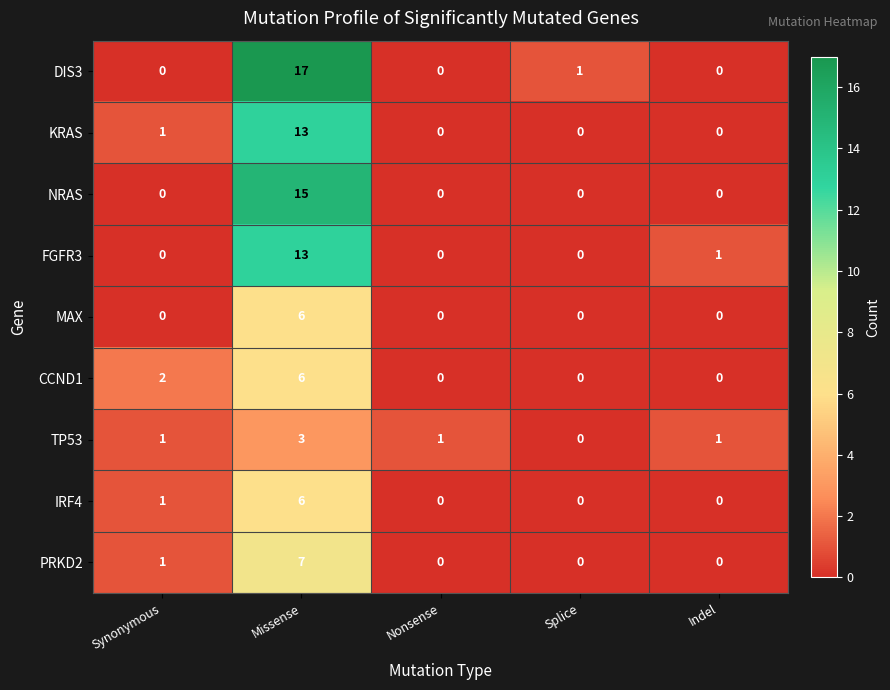

True or false: NRAS has a value of 20 at Missense.

False